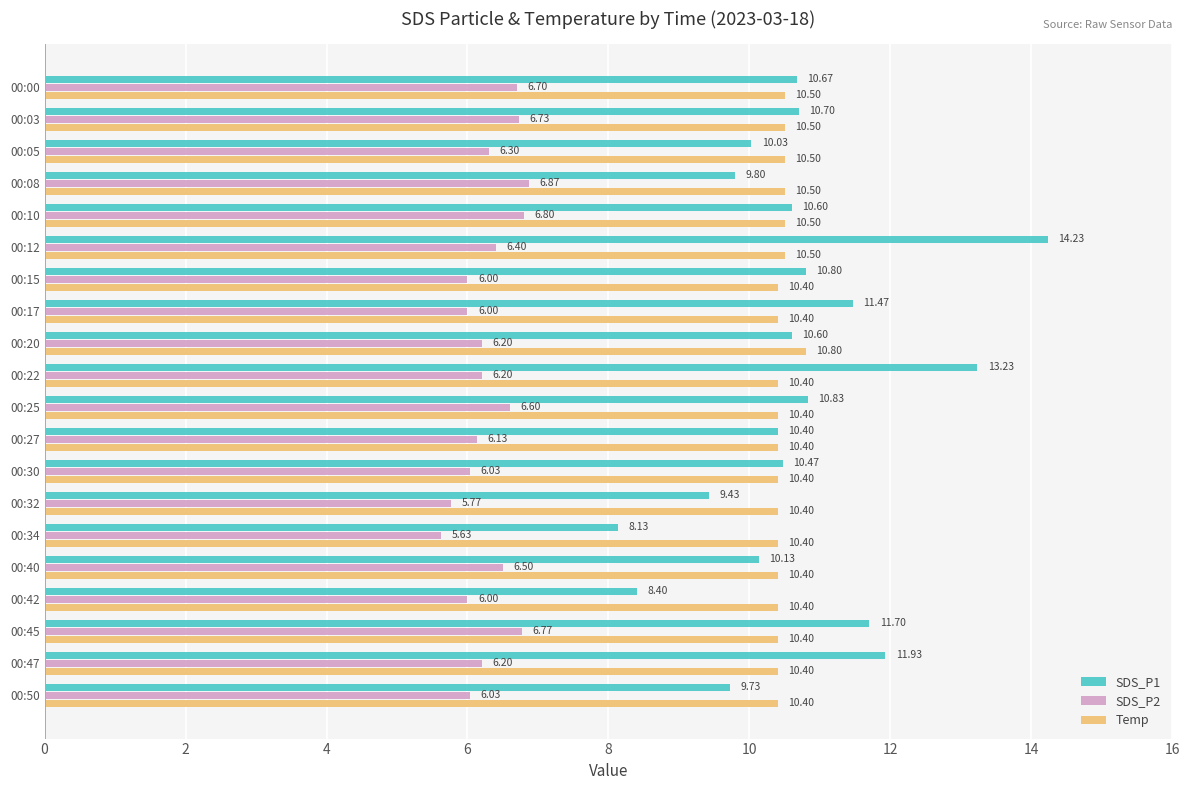

What are all the series names shown in the legend?

SDS_P1, SDS_P2, Temp